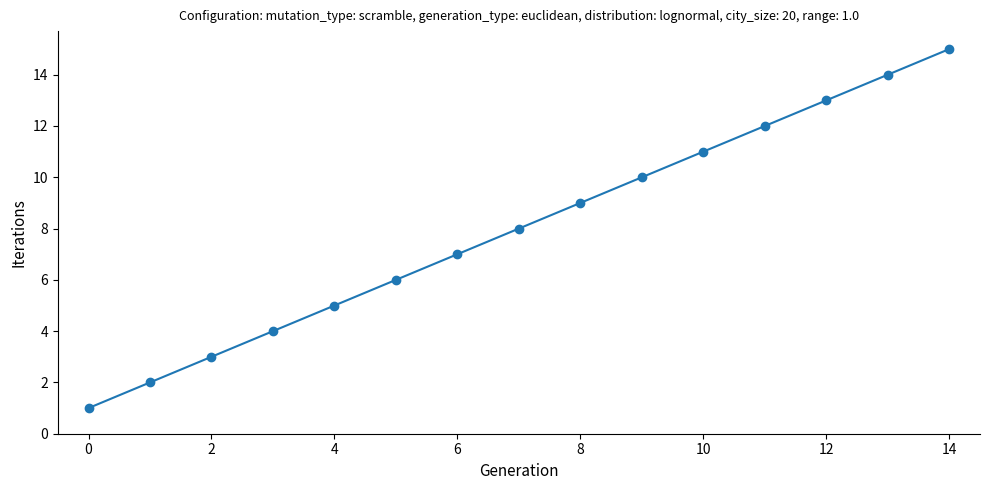

What is the difference between the second highest and second lowest values?

12